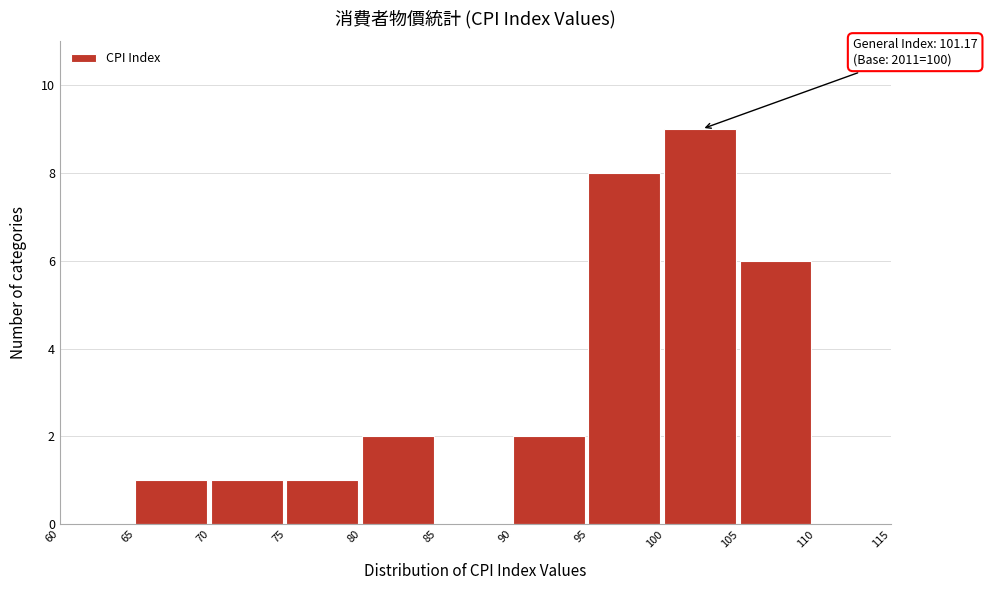

Which range on the x-axis has the tallest bar?

100 to 105